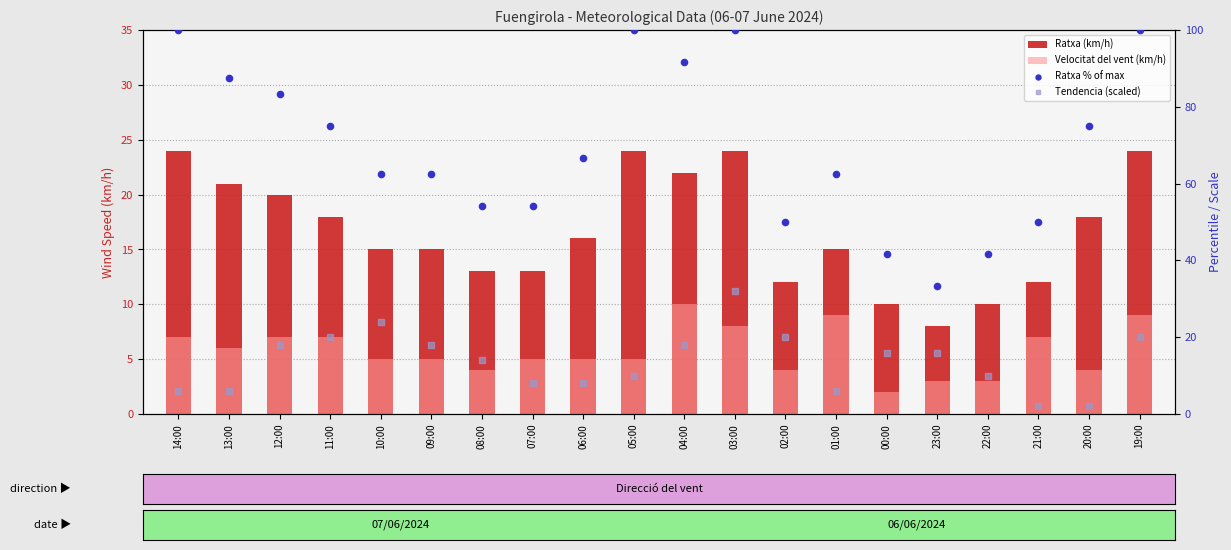

Is the value of Tendencia (scaled) at 12:00 greater than the value of Ratxa (km/h) at 11:00?

No